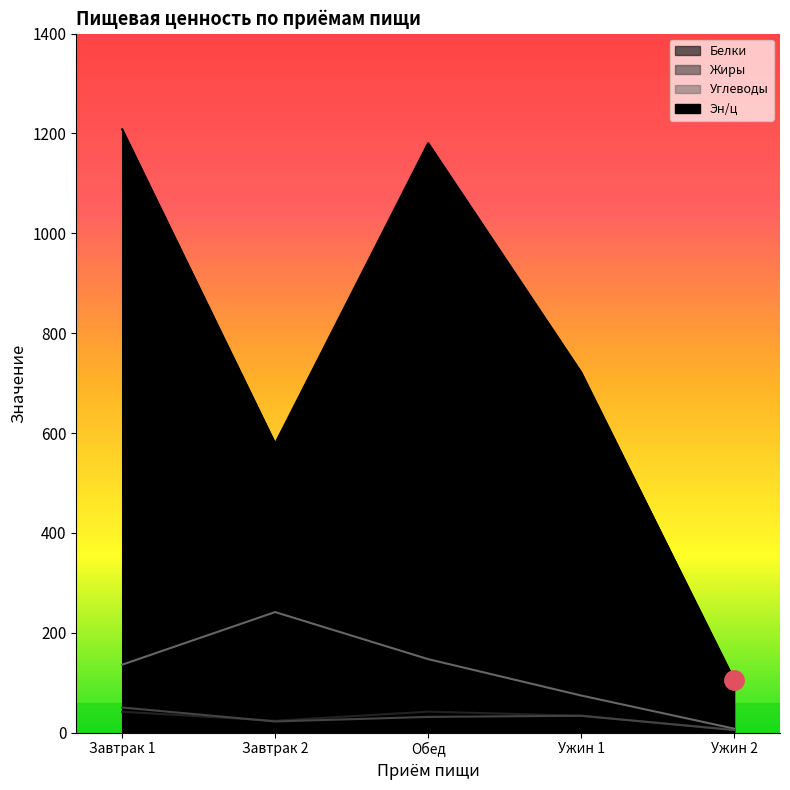

Where is Белки nearest to the value 23?

Завтрак 2